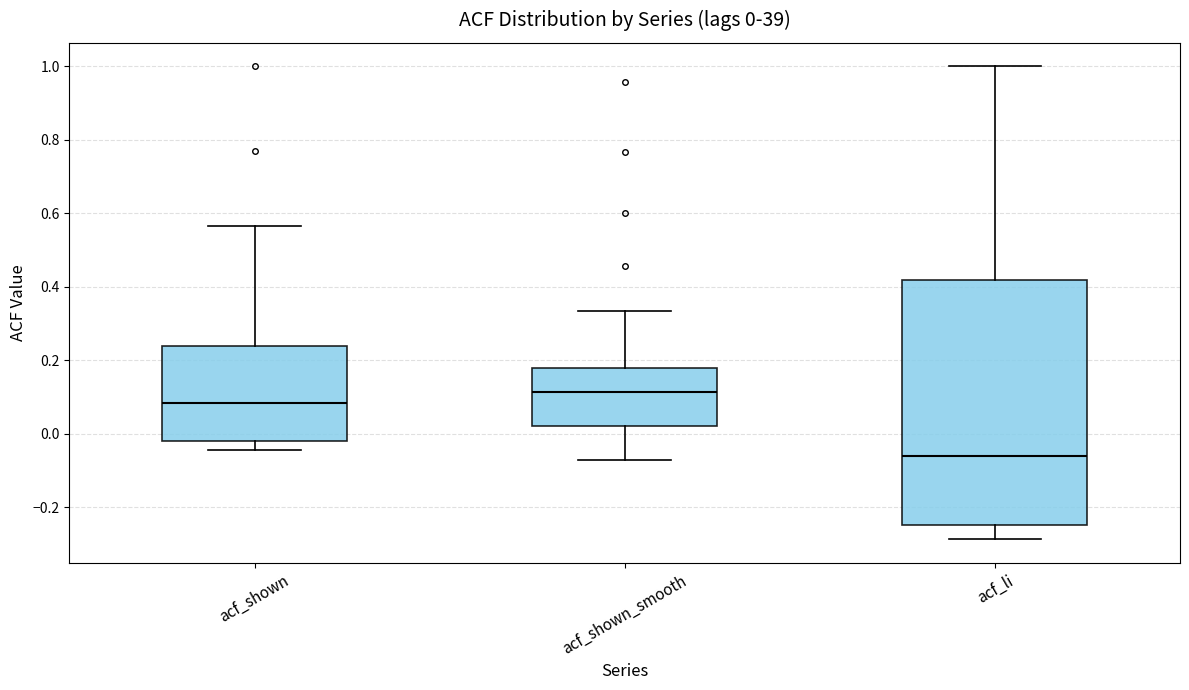

Which box has the lowest median line?

acf_li